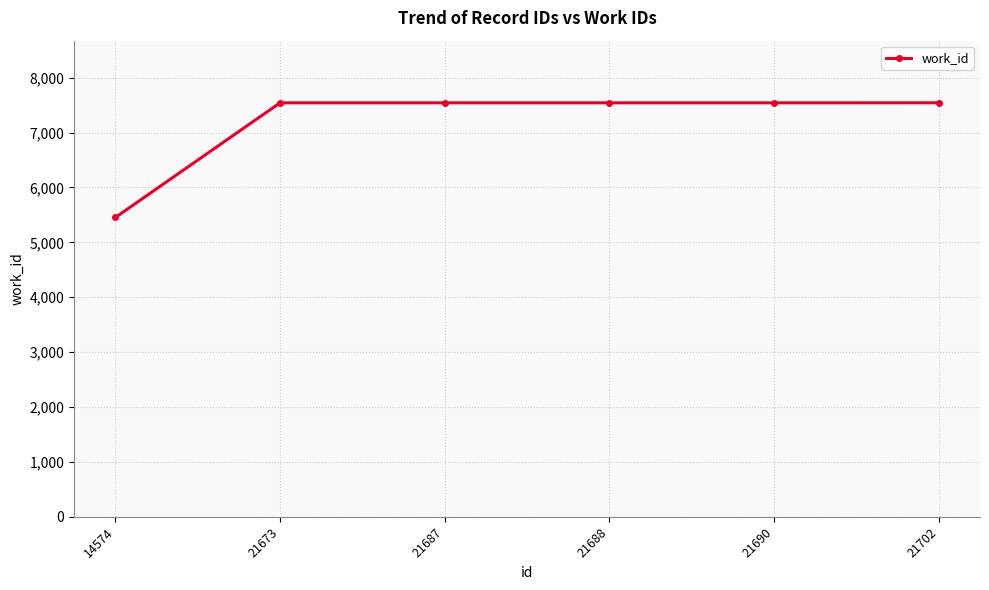

True or false: there are more than 2 points higher than both neighbors.

False